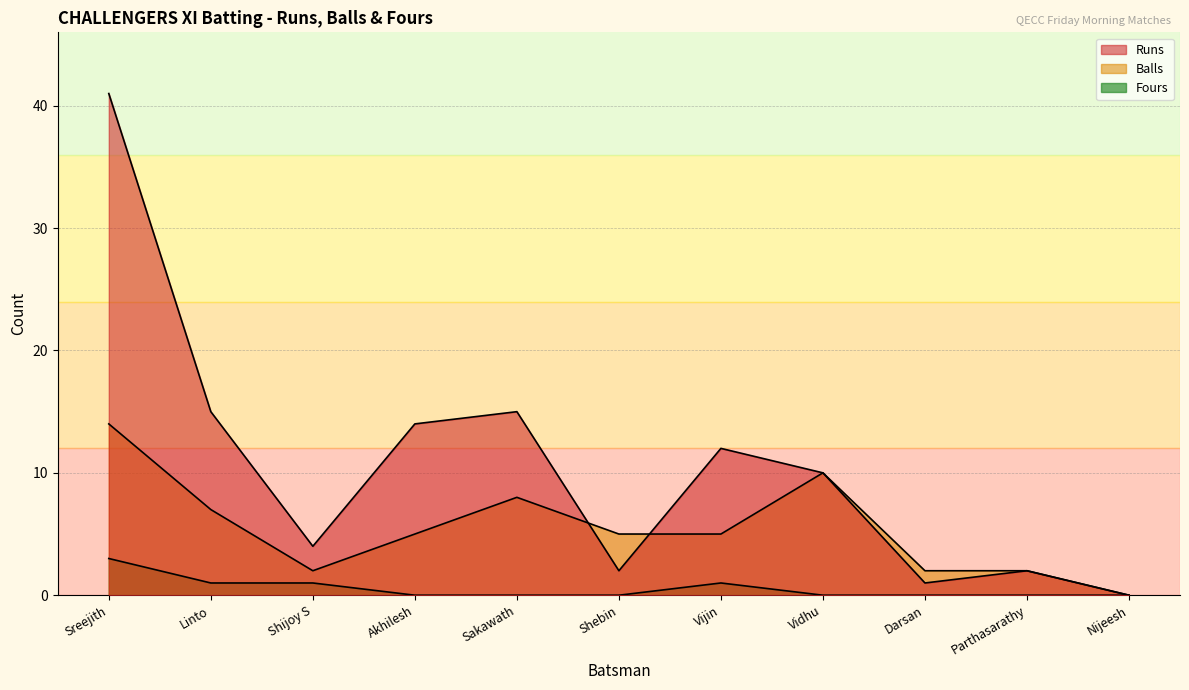

Where is the first local minimum for Balls?

Shijoy S